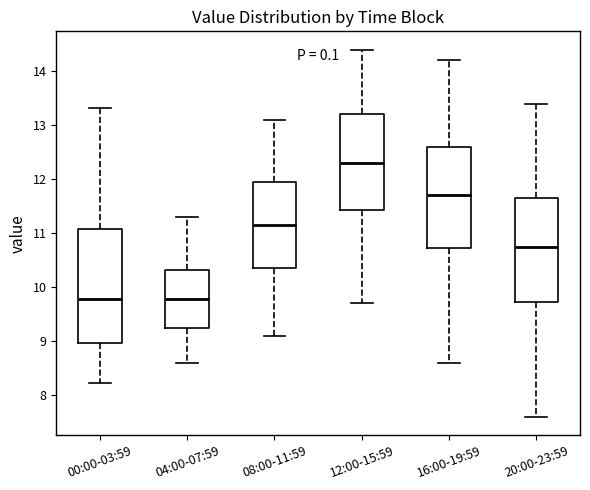

Reading left to right, read every box against the y-axis: the position of its median line, the range the box covers, and the ends of its whiskers. The values are not printed on the chart, so give them approximately, as read against the axis.

00:00-03:59: median 9.8, box 9.0 to 11.1, whiskers 8.2 to 13.3
04:00-07:59: median 9.8, box 9.2 to 10.3, whiskers 8.6 to 11.3
08:00-11:59: median 11.2, box 10.4 to 12.0, whiskers 9.1 to 13.1
12:00-15:59: median 12.3, box 11.4 to 13.2, whiskers 9.7 to 14.4
16:00-19:59: median 11.7, box 10.7 to 12.6, whiskers 8.6 to 14.2
20:00-23:59: median 10.8, box 9.7 to 11.7, whiskers 7.6 to 13.4